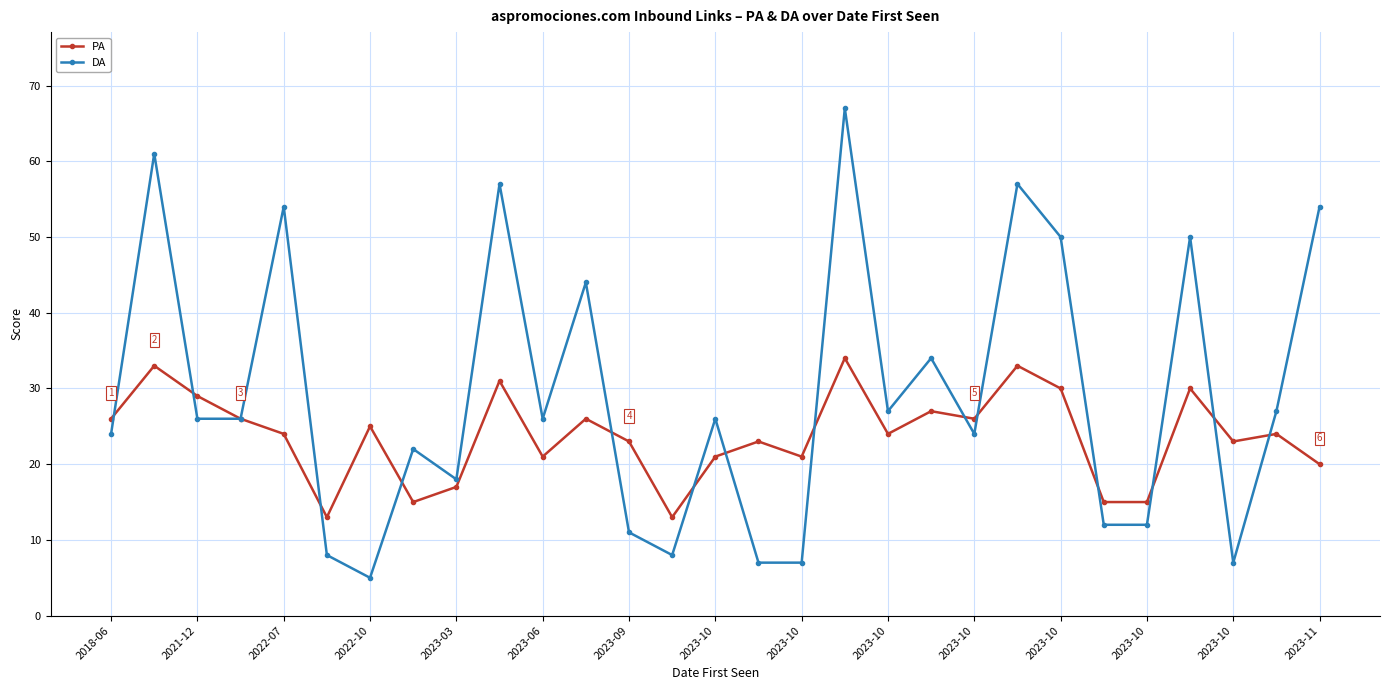

What is the highest value of the DA series?

67